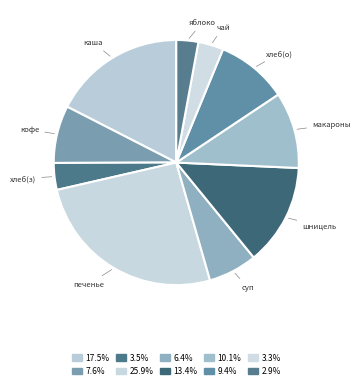

Count the number of slices in the pie.

10